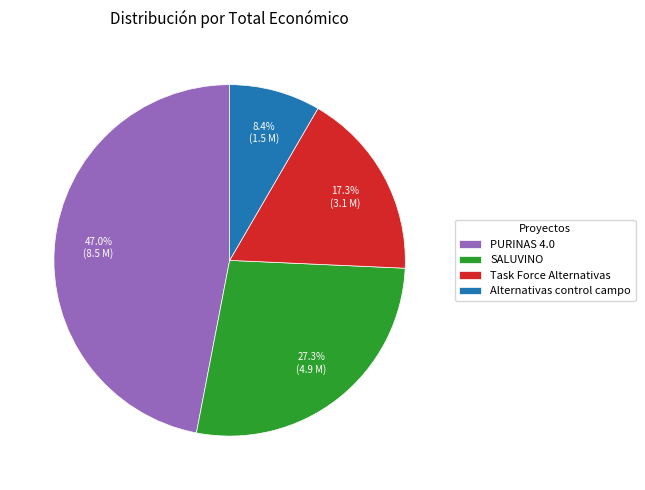

Is it true that PURINAS 4.0 is 47% of the pie?

True